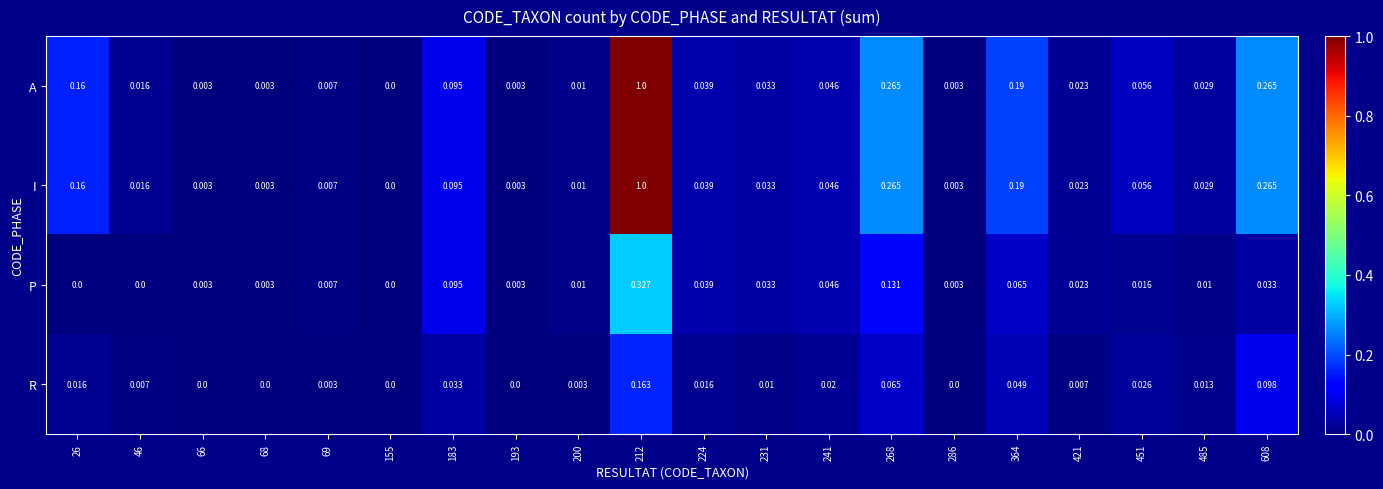

Is the value of P at 231 greater than the value of A at 224?

No